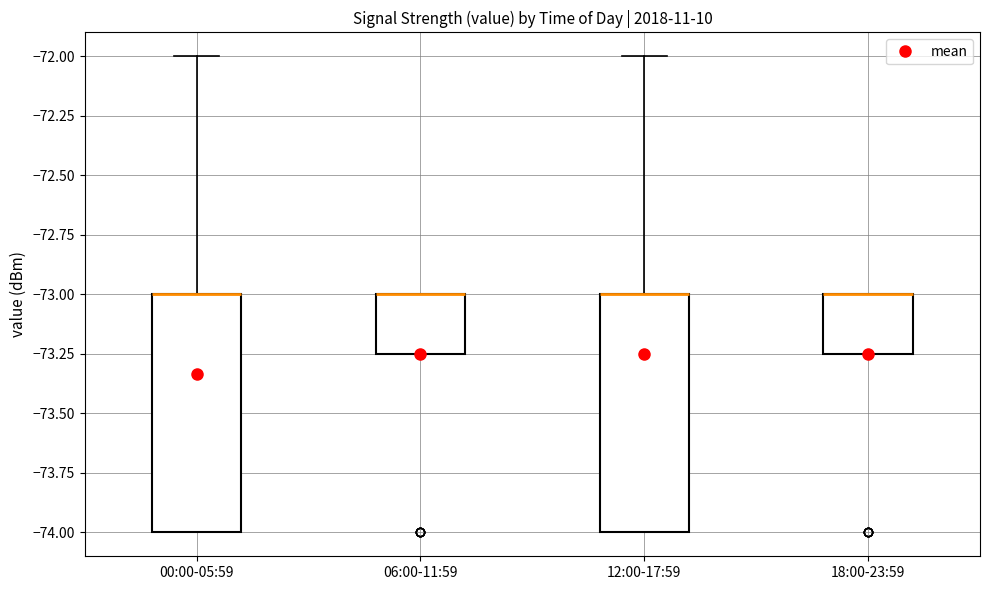

Reading left to right, read every box against the y-axis: the position of its median line, the range the box covers, and the ends of its whiskers. The values are not printed on the chart, so give them approximately, as read against the axis.

00:00-05:59: median -73.00 (drawn on the box's upper edge), box -74.00 to -73.00, whiskers -74.00 to -72.00
06:00-11:59: median -73.00 (drawn on the box's upper edge), box -73.25 to -73.00, whiskers -73.25 to -73.00
12:00-17:59: median -73.00 (drawn on the box's upper edge), box -74.00 to -73.00, whiskers -74.00 to -72.00
18:00-23:59: median -73.00 (drawn on the box's upper edge), box -73.25 to -73.00, whiskers -73.25 to -73.00